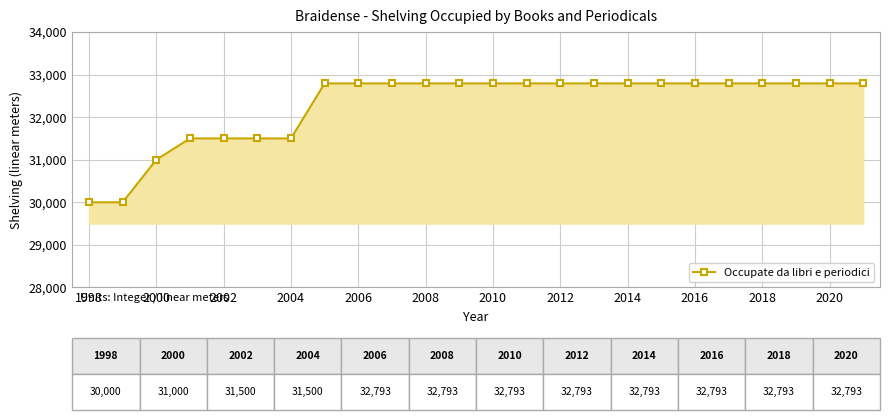

What is the average value?

32270